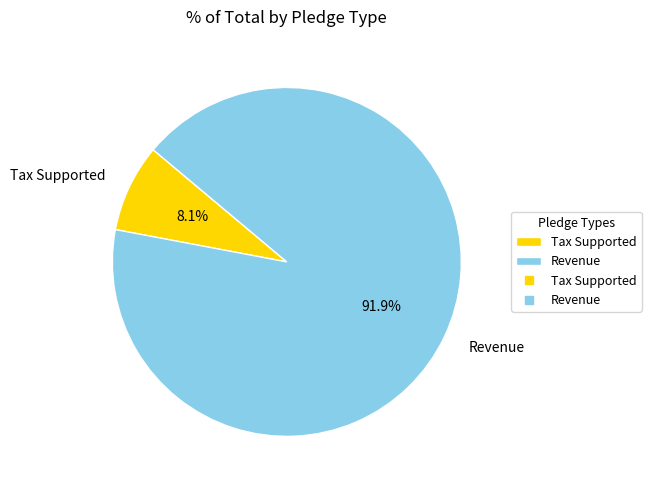

Which category has the smallest portion of the pie?

Tax Supported